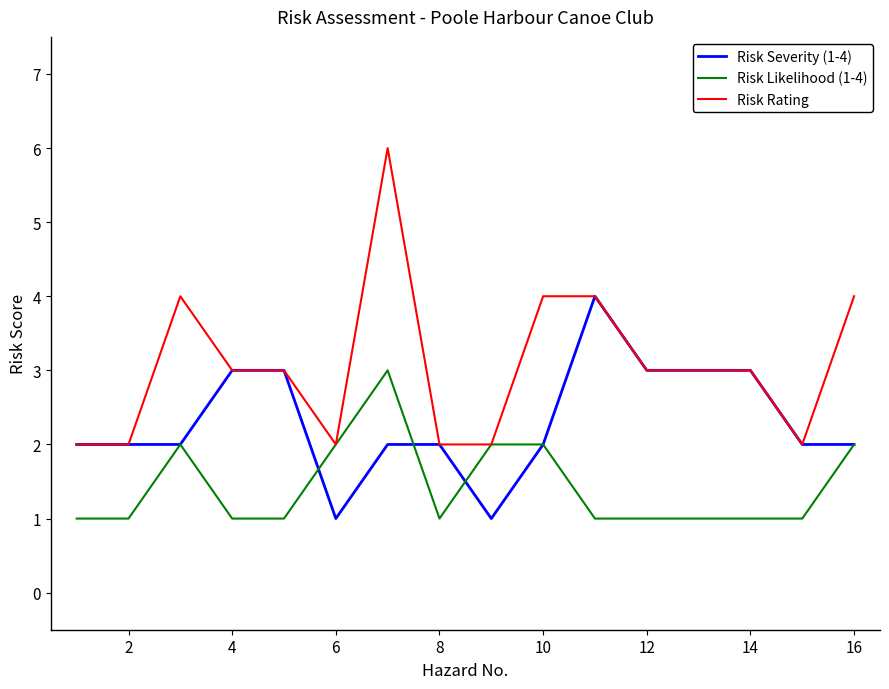

What is the smallest value displayed?

1